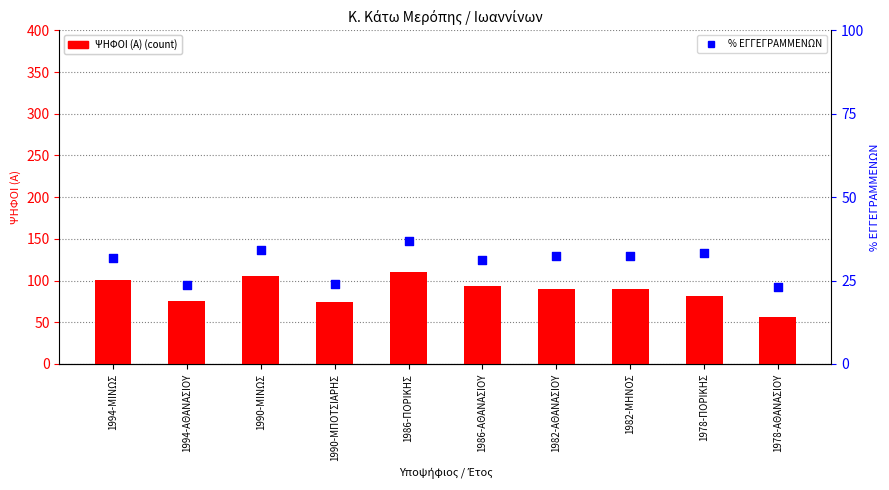

At which category is the sum across all series the highest?

1986-ΠΟΡΙΚΗΣ